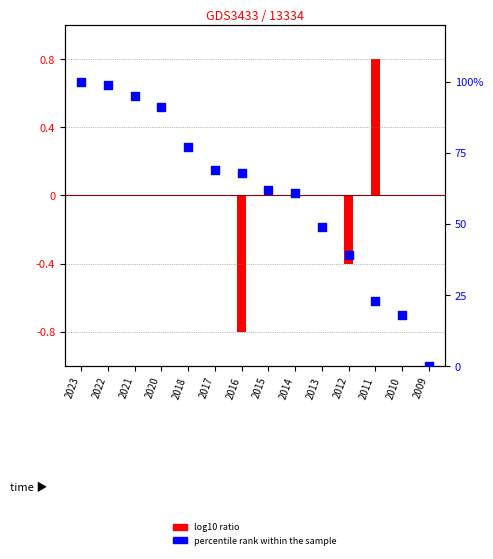

Between 2009 and 2015, which is larger?

2015